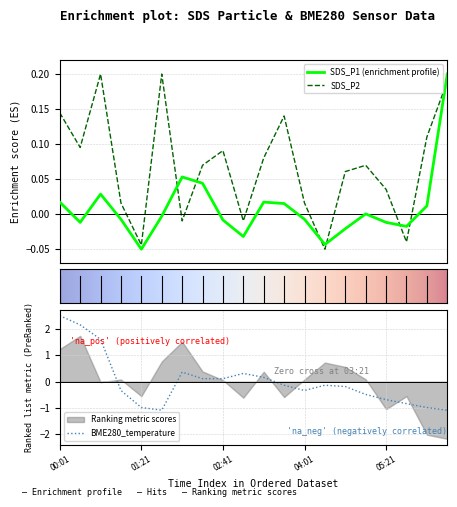

Where is BME280_temperature nearest to the value 0?

7